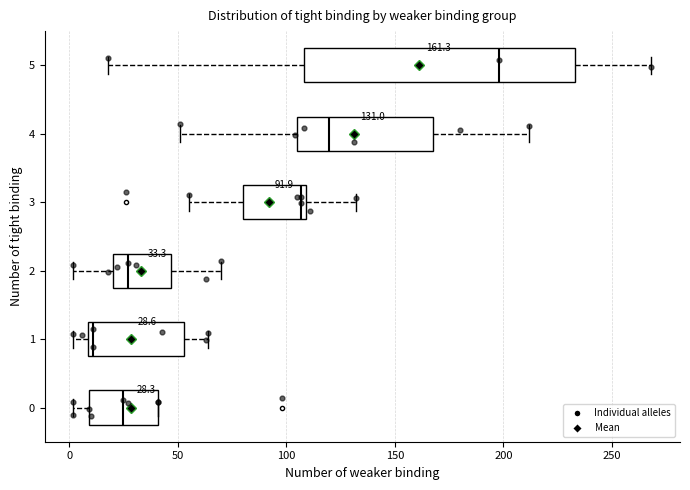

Which box's median line is the furthest to the right?

5